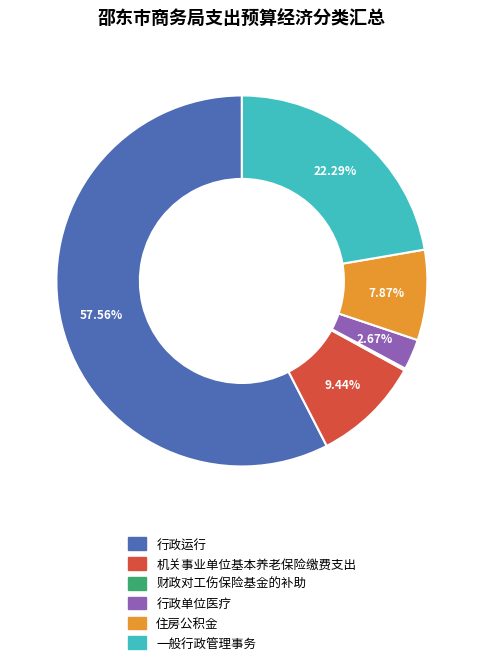

Approximately how many times larger is the value at 行政运行 compared to 机关事业单位基本养老保险缴费支出?

6.1